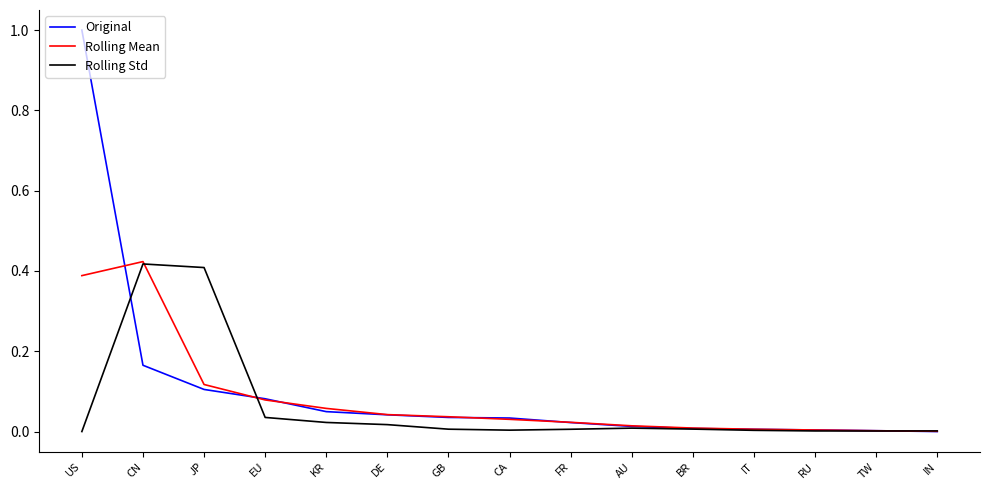

What position from the right is CN?

14